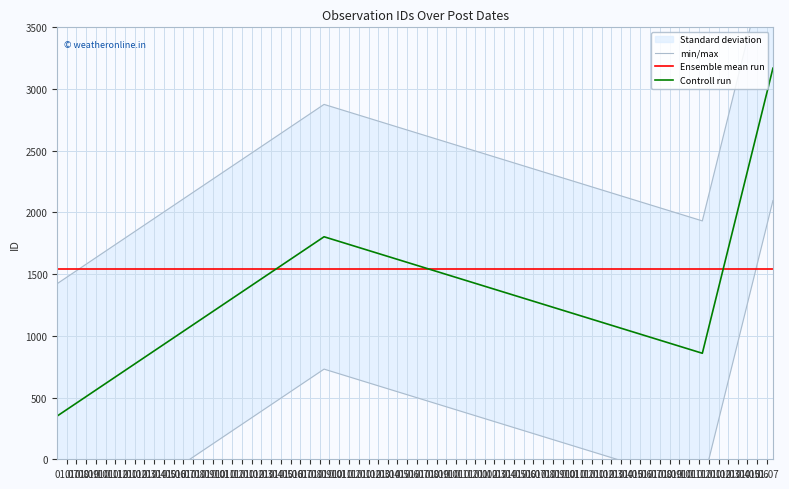

True or false: Ensemble mean run and Controll run intersect in this chart.

True